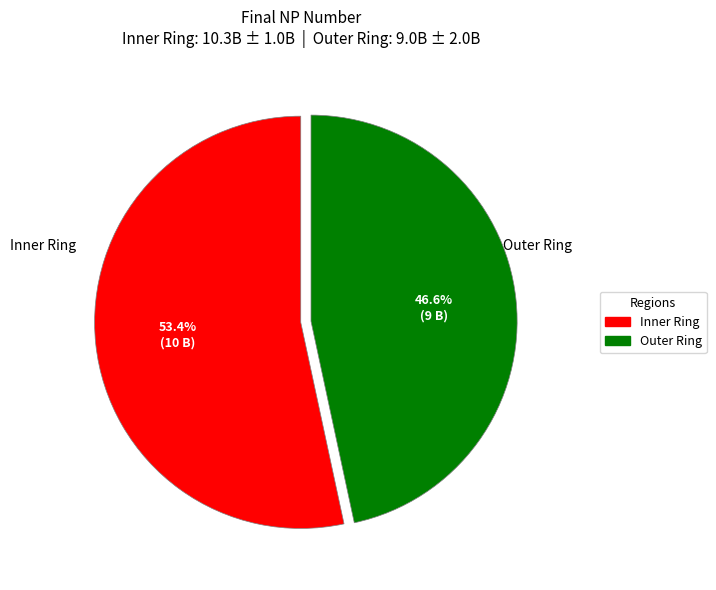

What is the majority slice?

Inner Ring